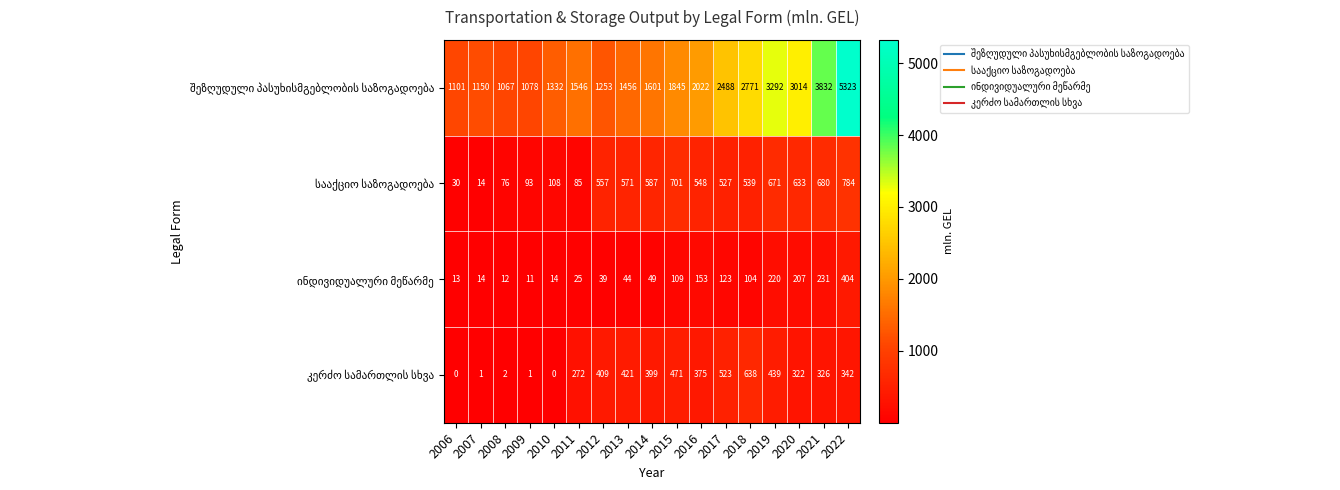

What is the difference between the highest and lowest values at 2009?

1077